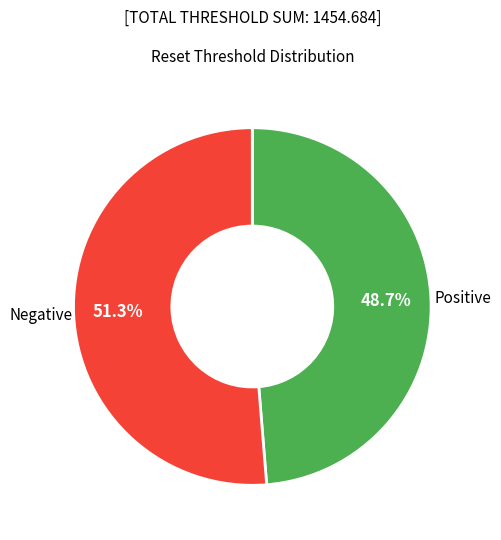

Count the number of slices in the pie.

2